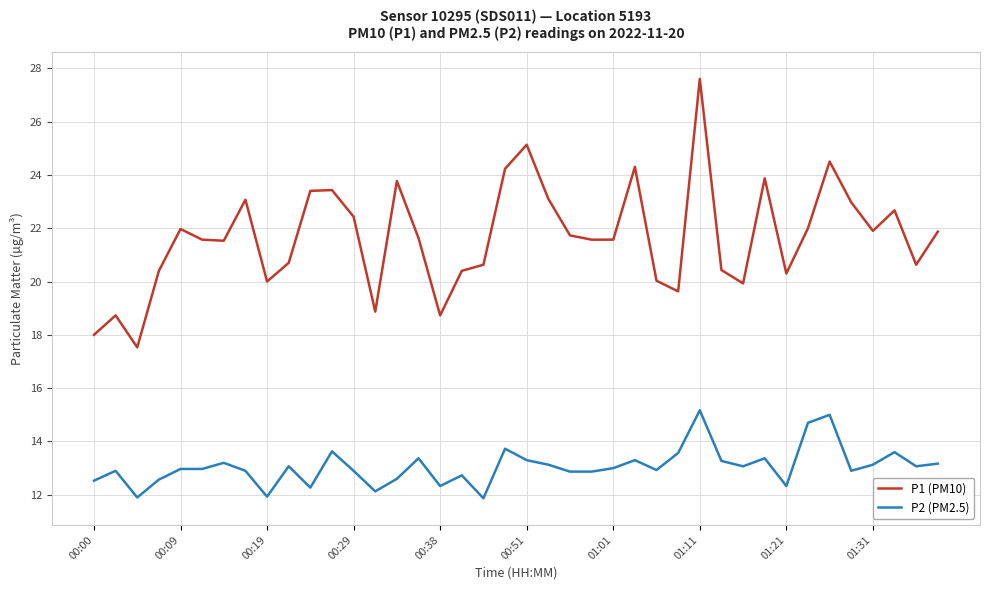

Count the number of data series in this chart.

2